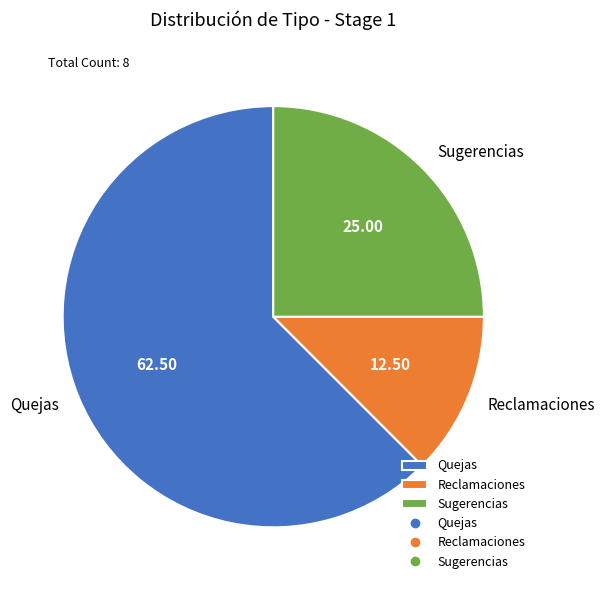

Which has a higher value, Reclamaciones or Quejas?

Quejas